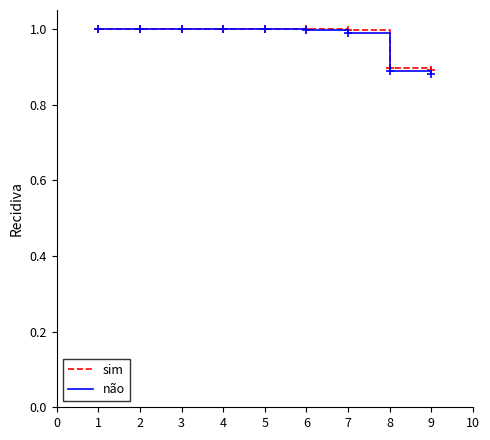

Between 6 and 9, which series saw the biggest shift?

não